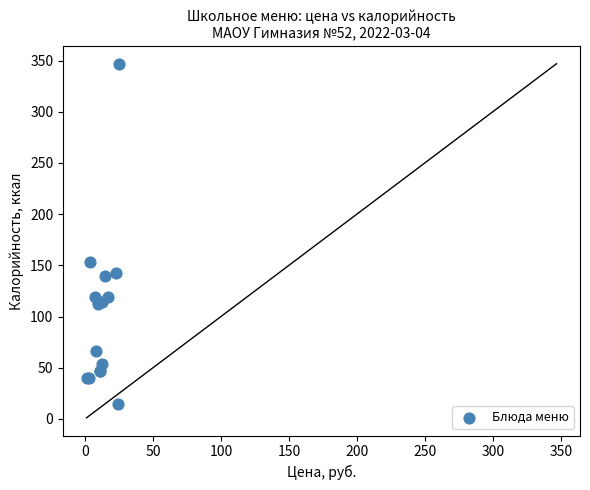

What Y value in the scatter plot is closest to 180?

153.4